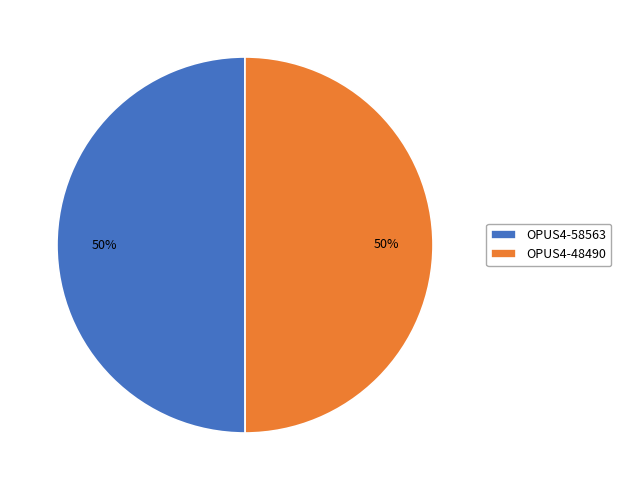

What is the ratio of the value at OPUS4-48490 to the value at OPUS4-58563?

1.0